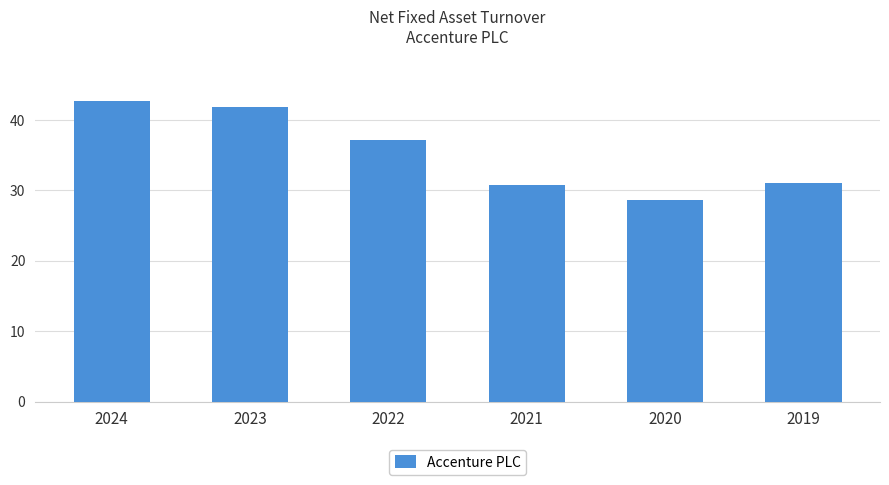

Is it true that the value at 2022 is 63.3?

False